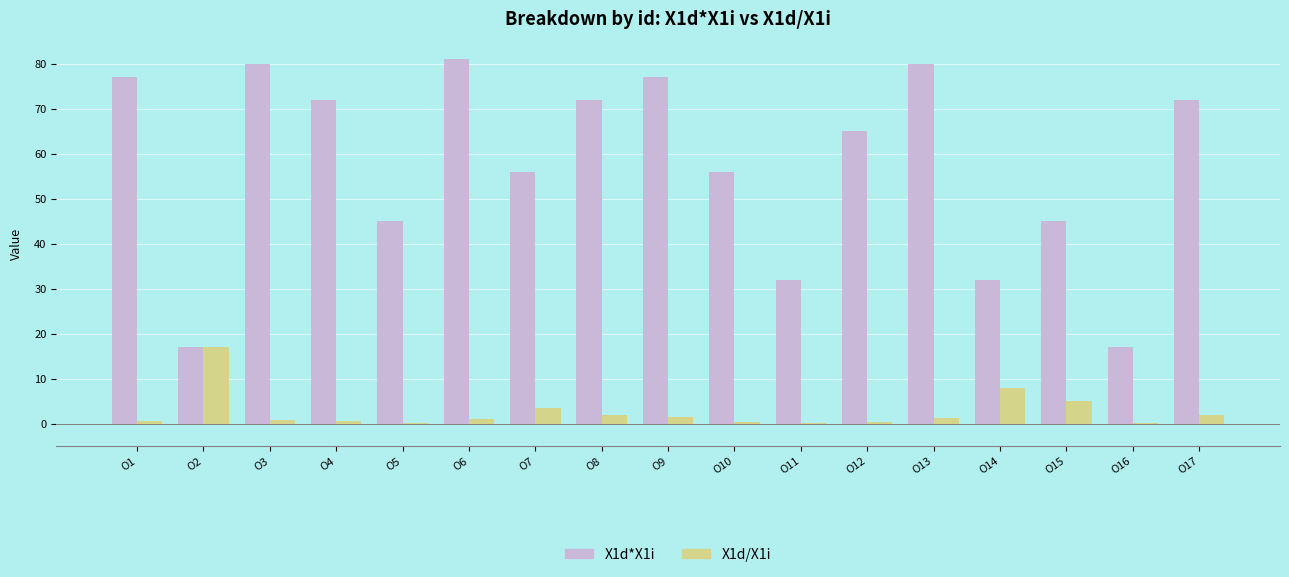

What is the sum of all X1d*X1i values?

976.0